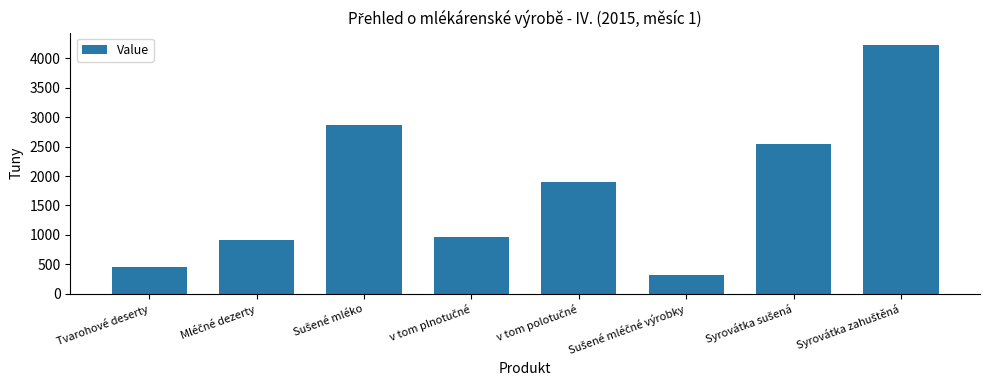

What is the sum of all values?

14178.0